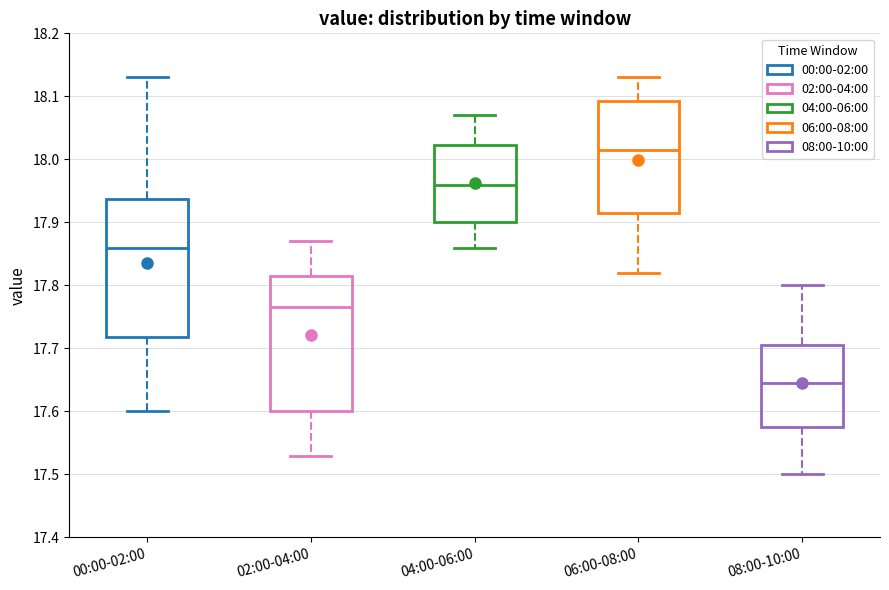

Reading left to right, read every box against the y-axis: the position of its median line, the range the box covers, and the ends of its whiskers. The values are not printed on the chart, so give them approximately, as read against the axis.

00:00-02:00: median 17.86, box 17.72 to 17.94, whiskers 17.60 to 18.13
02:00-04:00: median 17.77, box 17.60 to 17.82, whiskers 17.53 to 17.87
04:00-06:00: median 17.96, box 17.90 to 18.02, whiskers 17.86 to 18.07
06:00-08:00: median 18.02, box 17.92 to 18.09, whiskers 17.82 to 18.13
08:00-10:00: median 17.65, box 17.58 to 17.71, whiskers 17.50 to 17.80